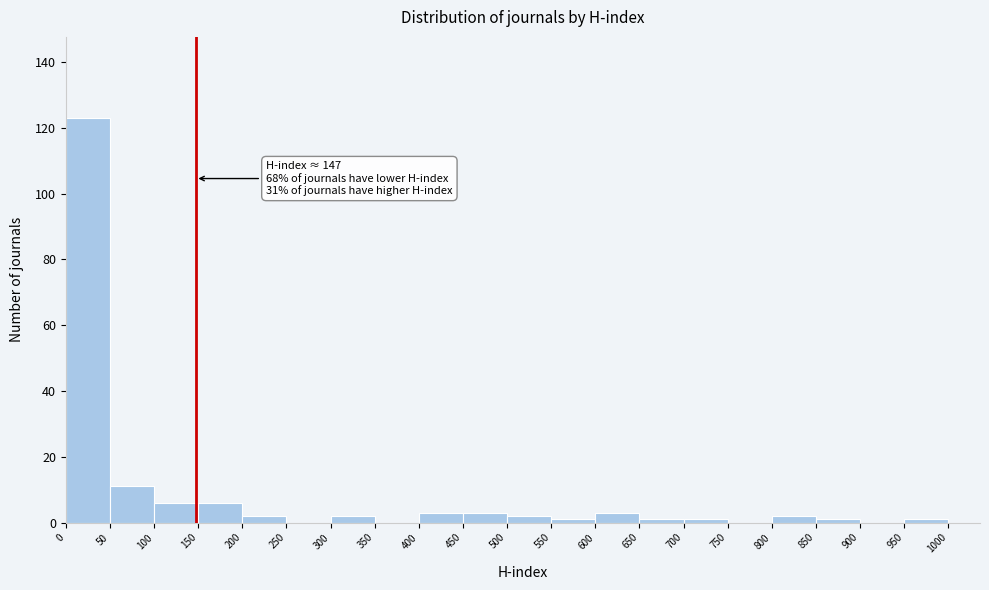

Which range on the x-axis has the tallest bar?

0 to 50